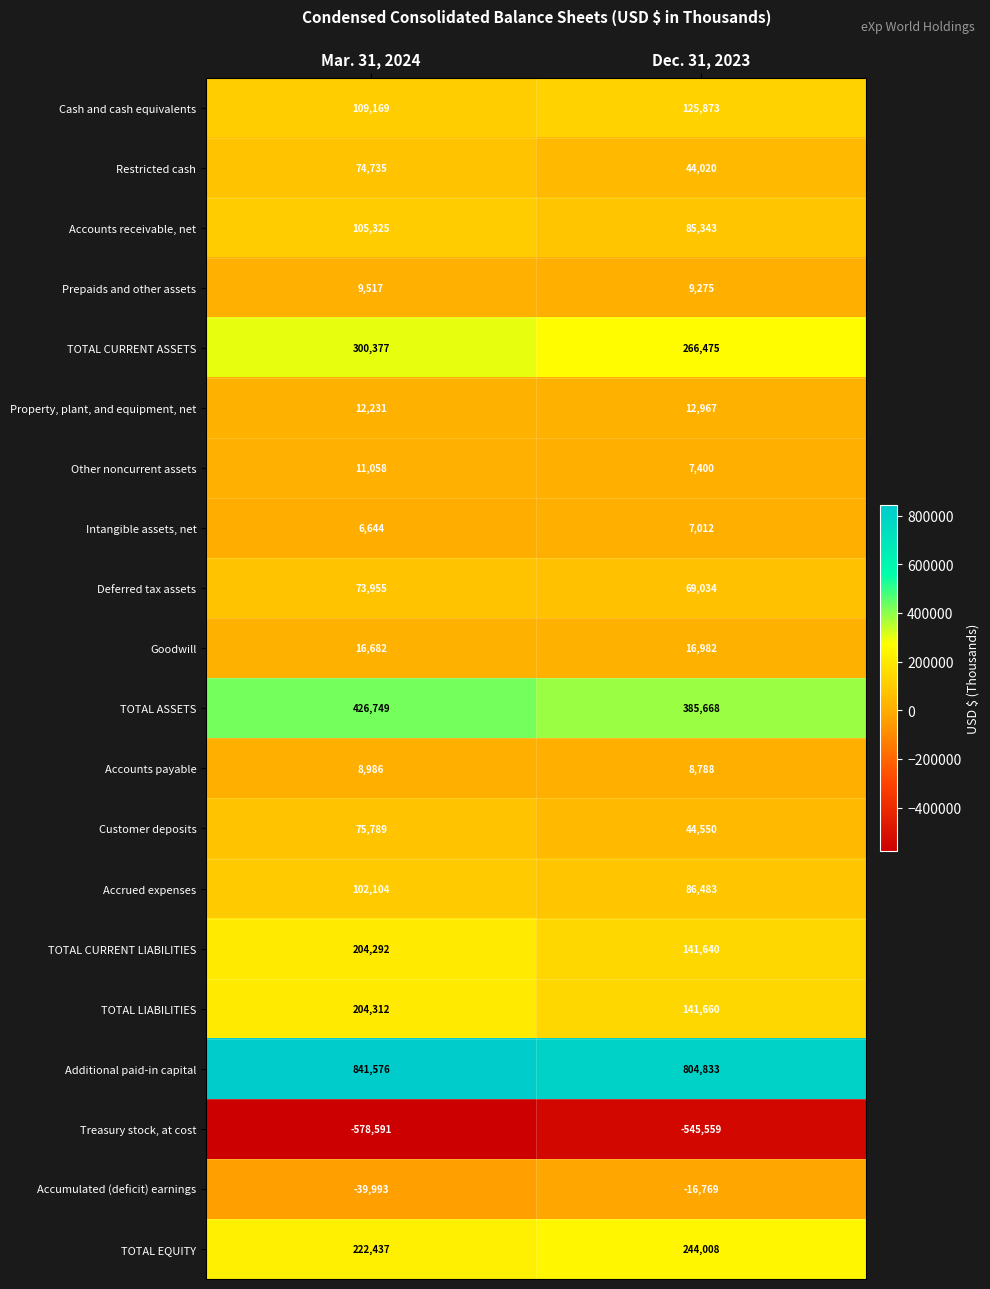

The value of TOTAL CURRENT LIABILITIES at Mar. 31, 2024 is 90992. True or false?

False